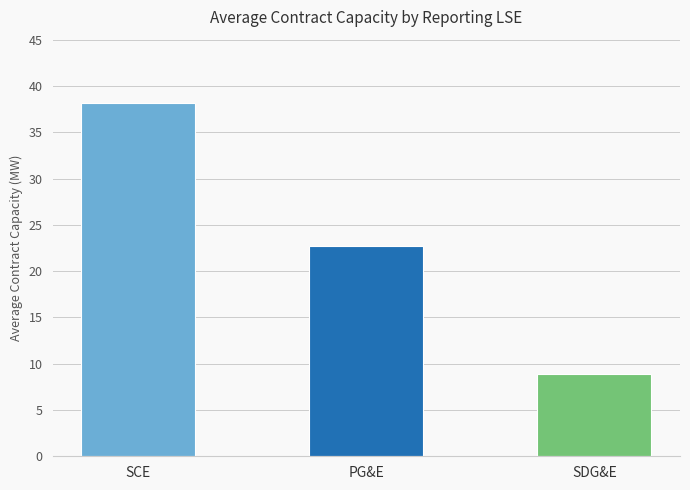

What is the smallest value displayed?

8.9